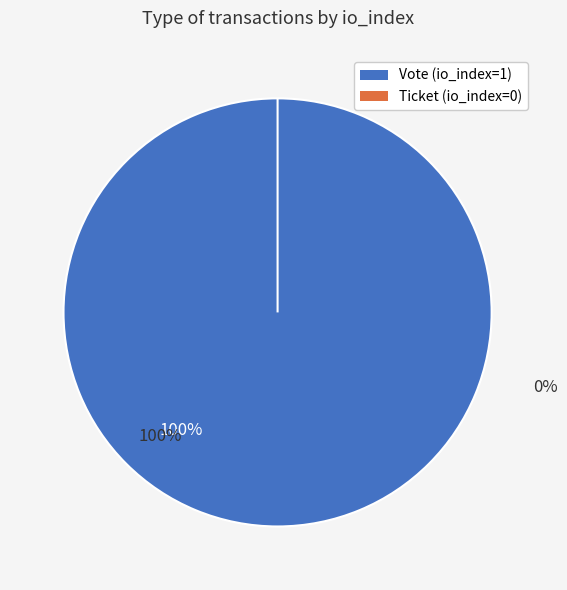

Count the number of slices in the pie.

2